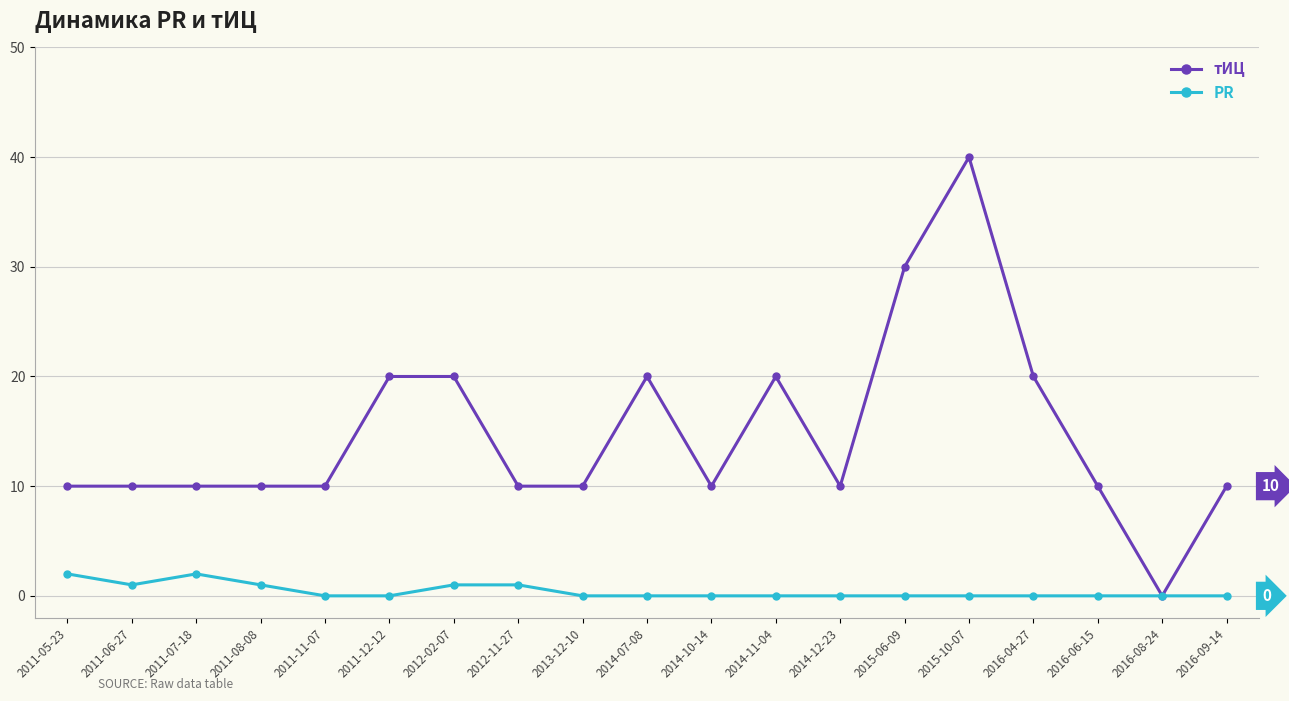

What are all the series names shown in the legend?

тИЦ, PR